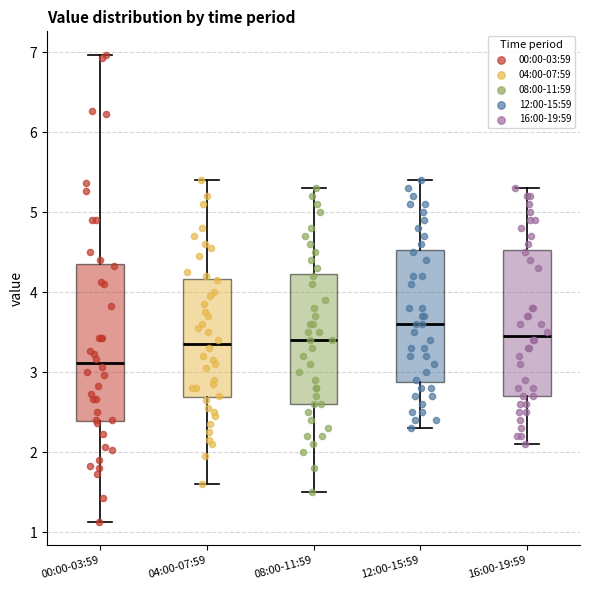

Which box has the highest median line?

12:00-15:59